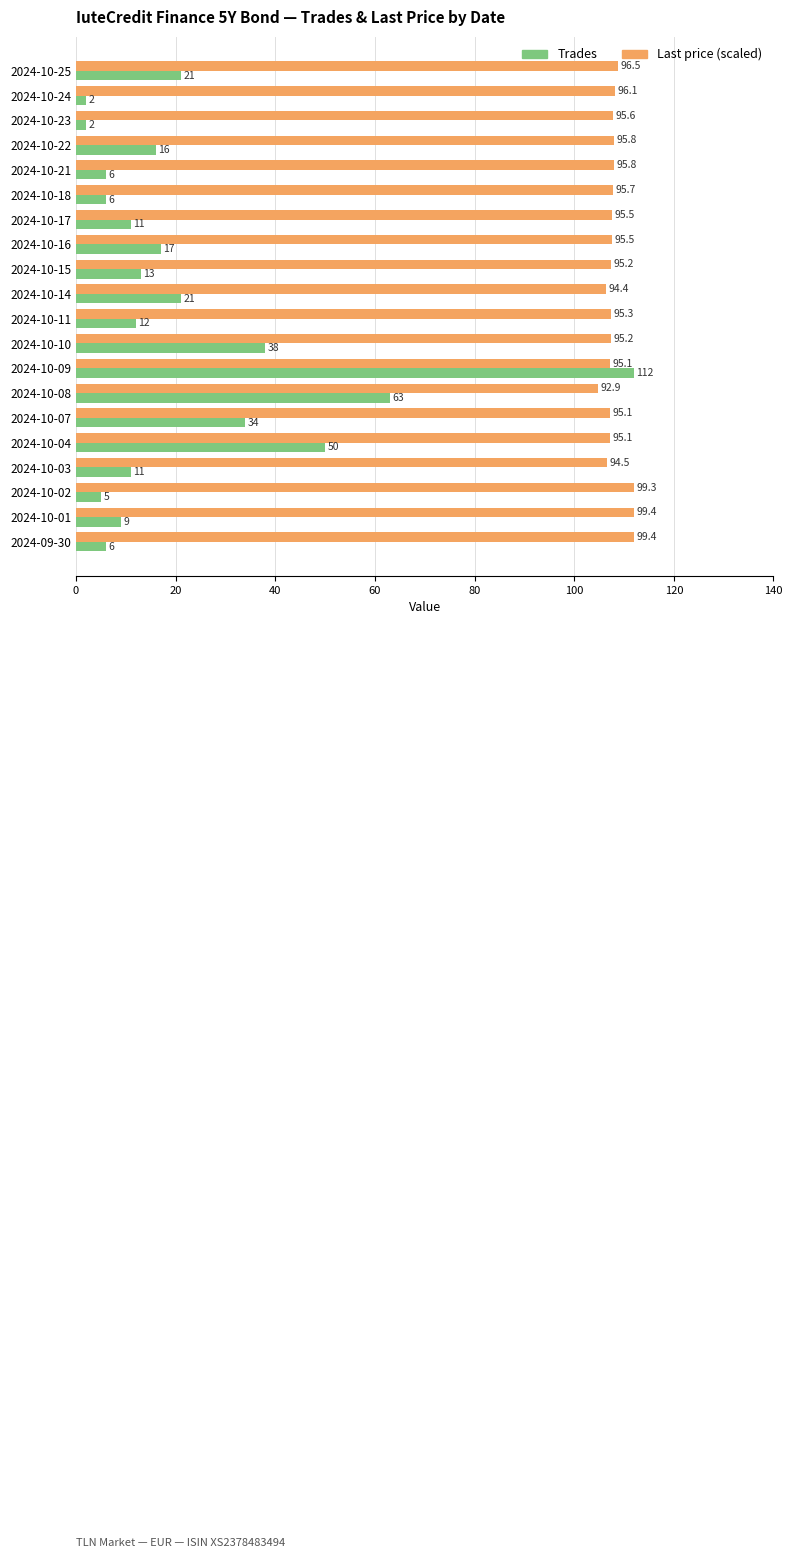

Count the number of data series in this chart.

2